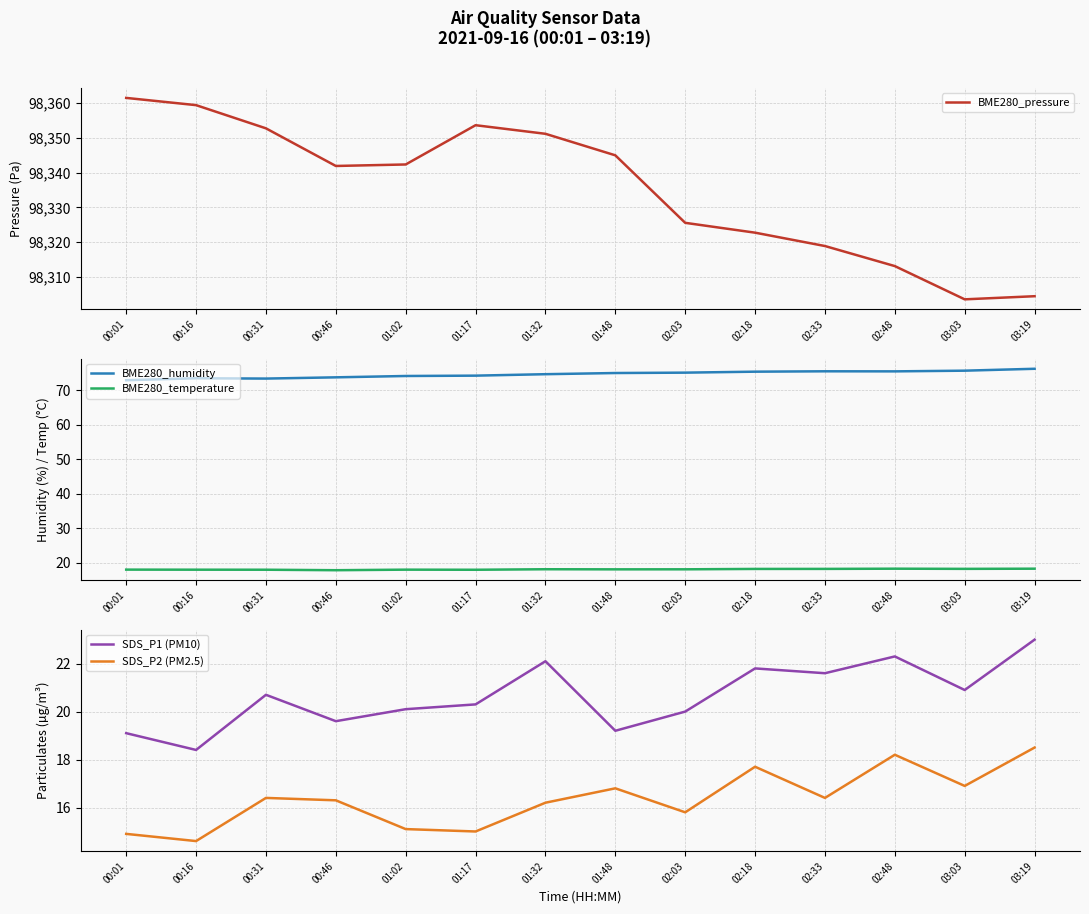

Which has a higher value, 01:48 or 03:03?

01:48